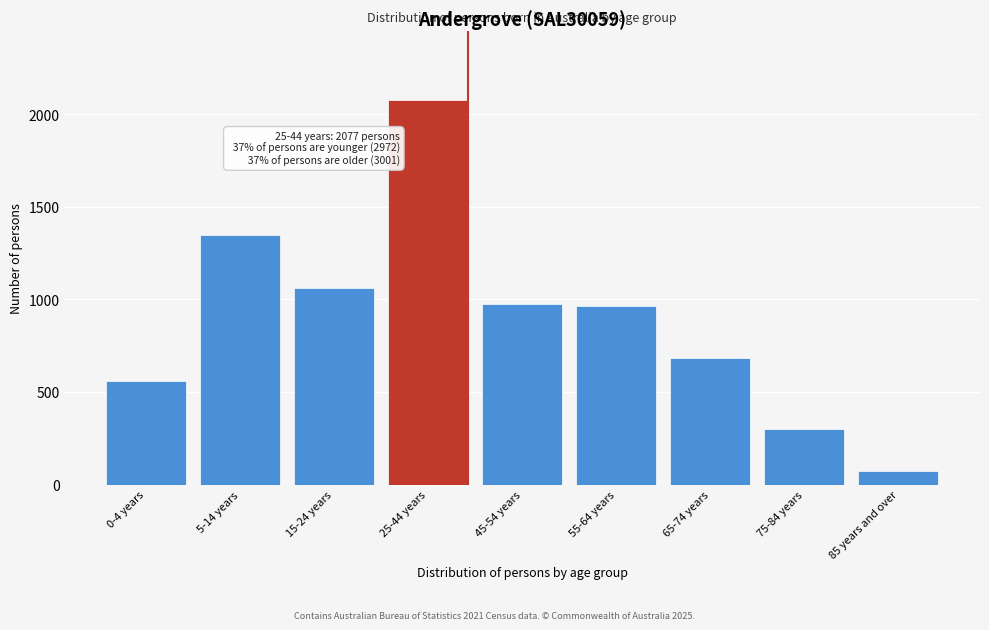

Reading right to left, list all the values displayed in this chart.

85 years and over=76	75-84 years=299	65-74 years=684	55-64 years=966	45-54 years=976	25-44 years=2077	15-24 years=1063	5-14 years=1348	0-4 years=561